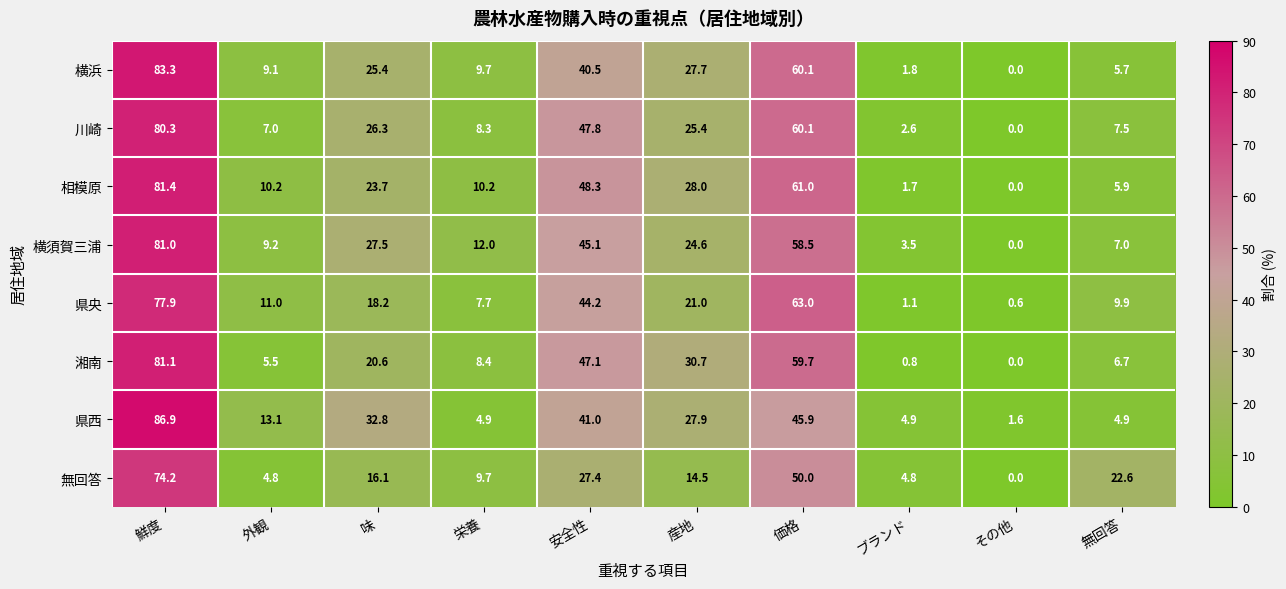

At which label does 湘南 reach its peak?

鮮度